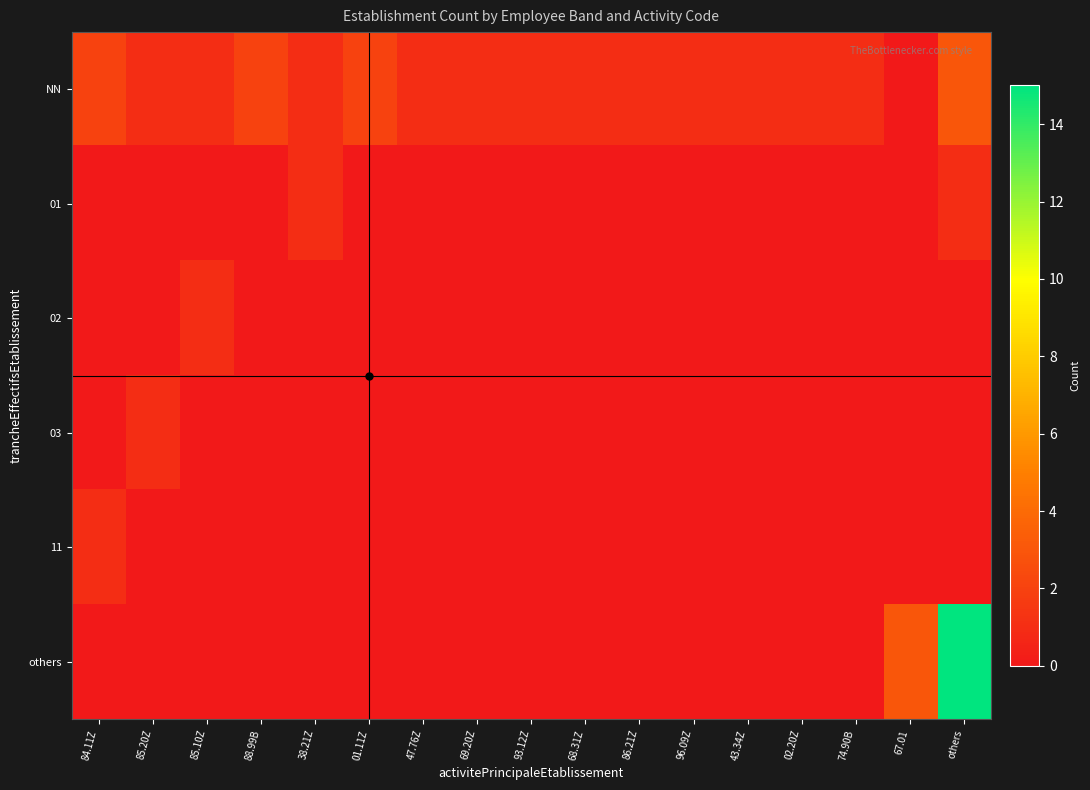

Which series has the largest total across all categories?

NN